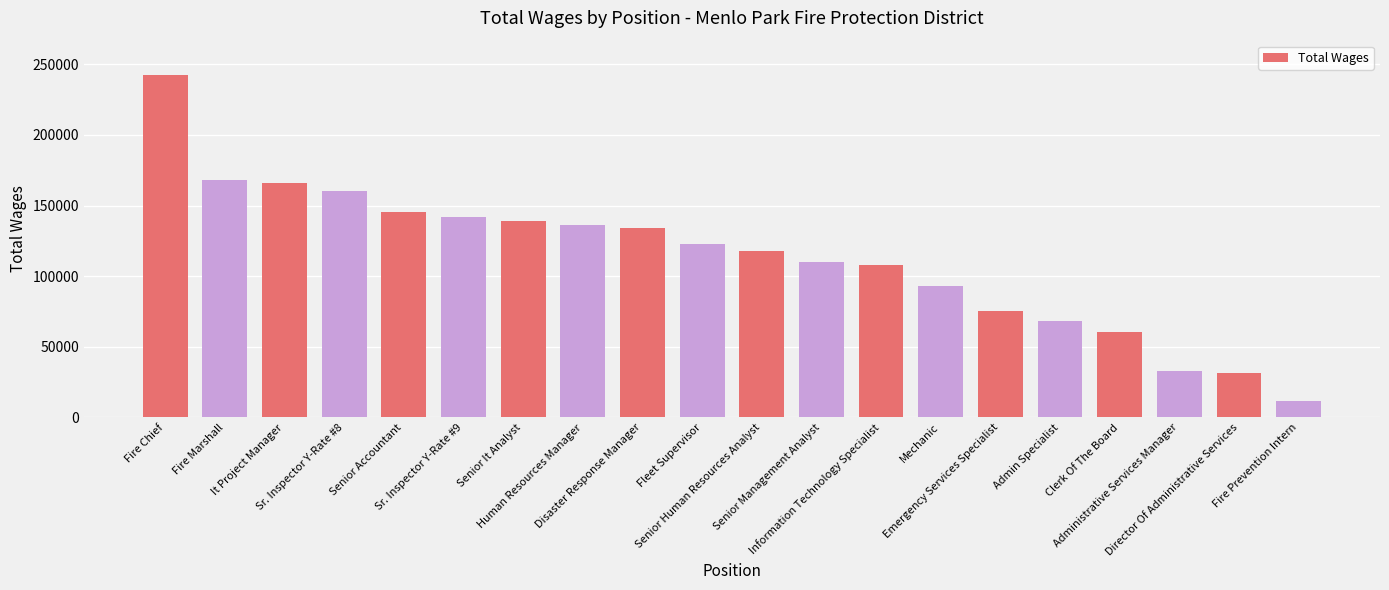

What is the greatest value displayed?

242460